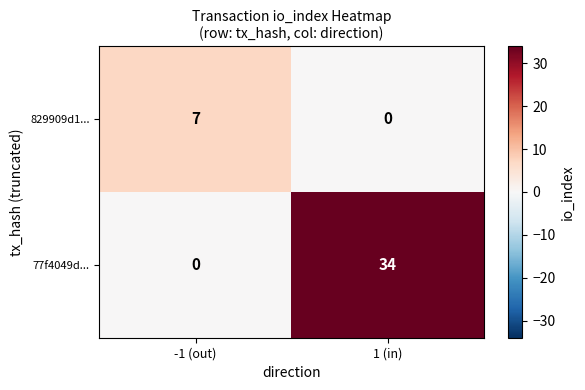

What is the difference between the maximum and minimum values in the 829909d1... series?

7